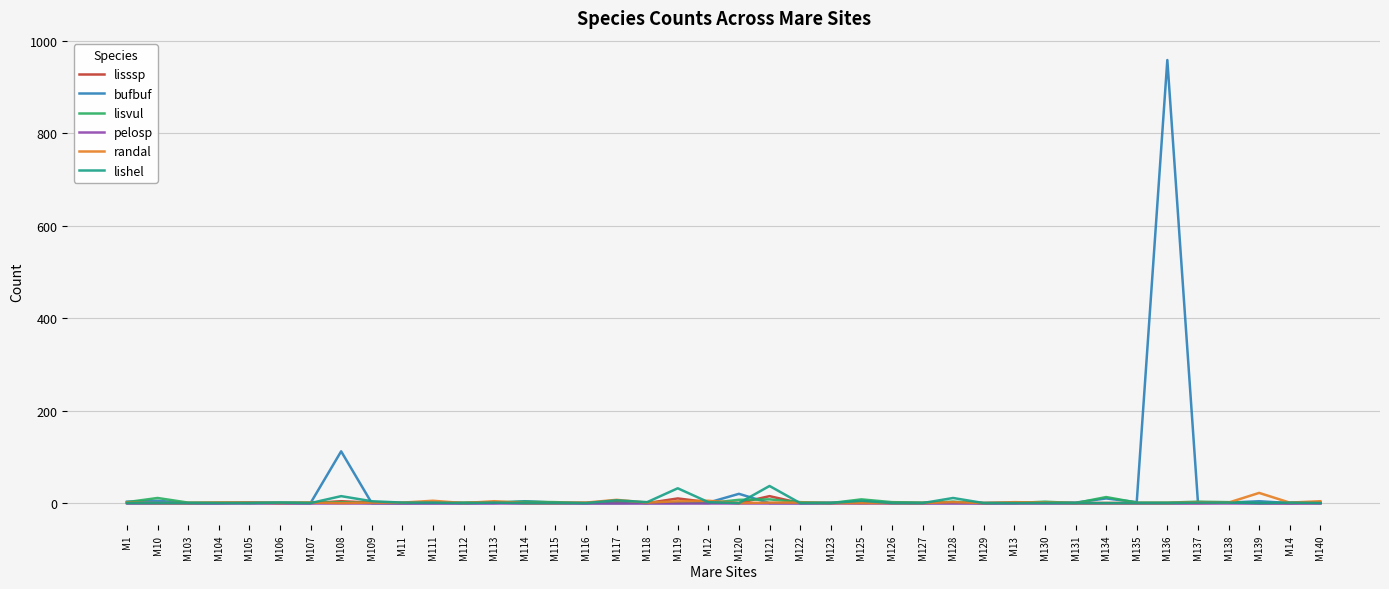

Which series has the largest range (max minus min)?

bufbuf